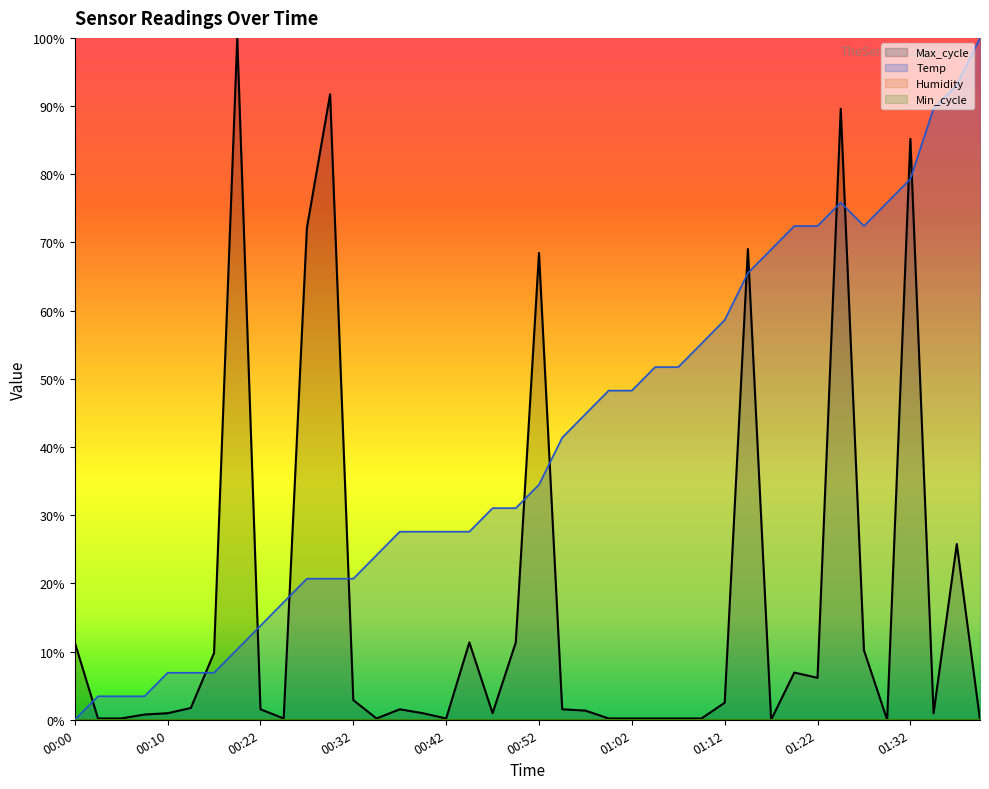

What is the spread (max minus min) of values at 00:20?

89.7